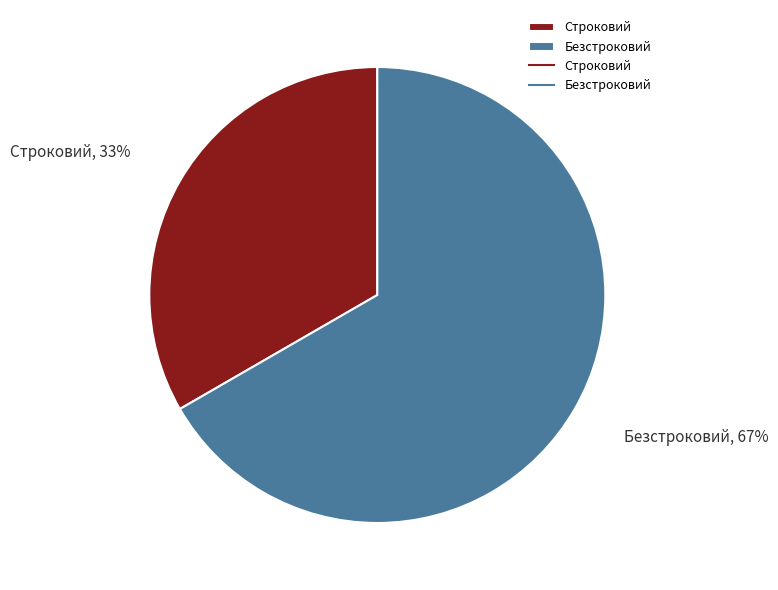

Which has a higher value, Строковий or Безстроковий?

Безстроковий